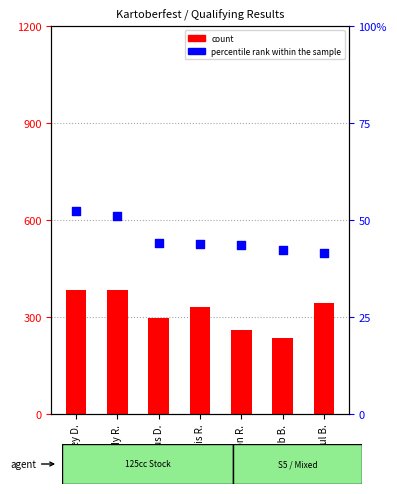

What is the total value across all series at Riley D.?

434.3